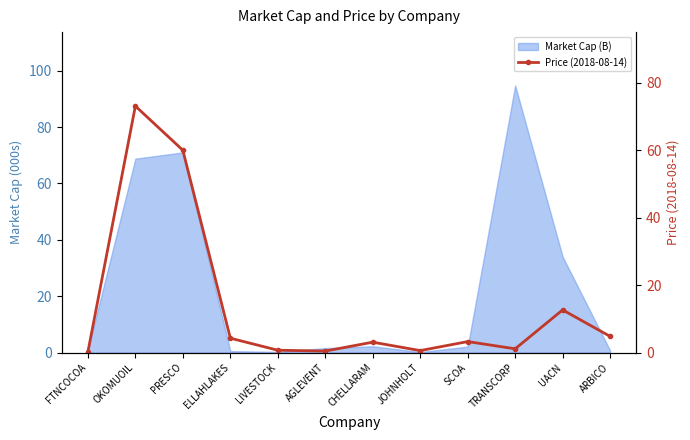

How many categories are shown in the chart?

12